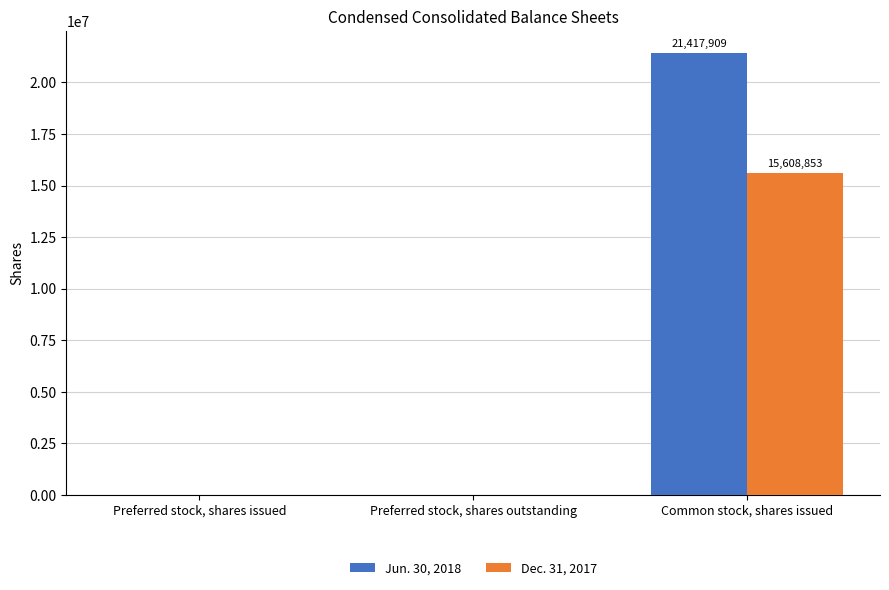

Reading left to right, extract all data points from this chart.

Jun. 30, 2018: Preferred stock, shares issued=0	Preferred stock, shares outstanding=0	Common stock, shares issued=21417909
Dec. 31, 2017: Preferred stock, shares issued=0	Preferred stock, shares outstanding=0	Common stock, shares issued=15608853